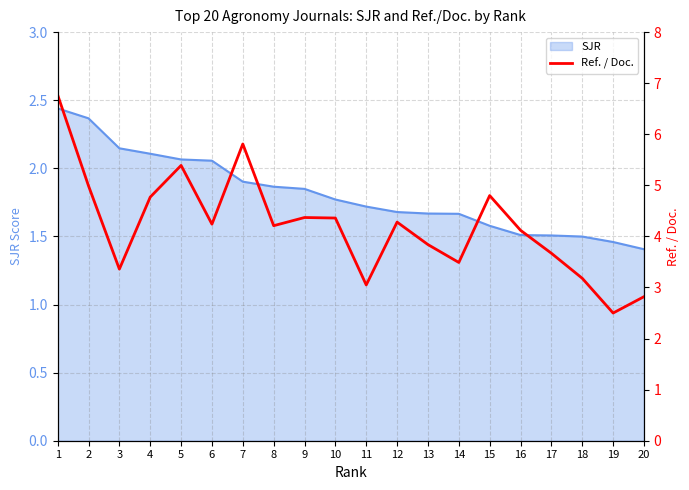

List the labels in order of value, smallest first.

19, 20, 11, 18, 3, 14, 17, 13, 16, 8, 6, 12, 10, 9, 4, 15, 2, 5, 7, 1